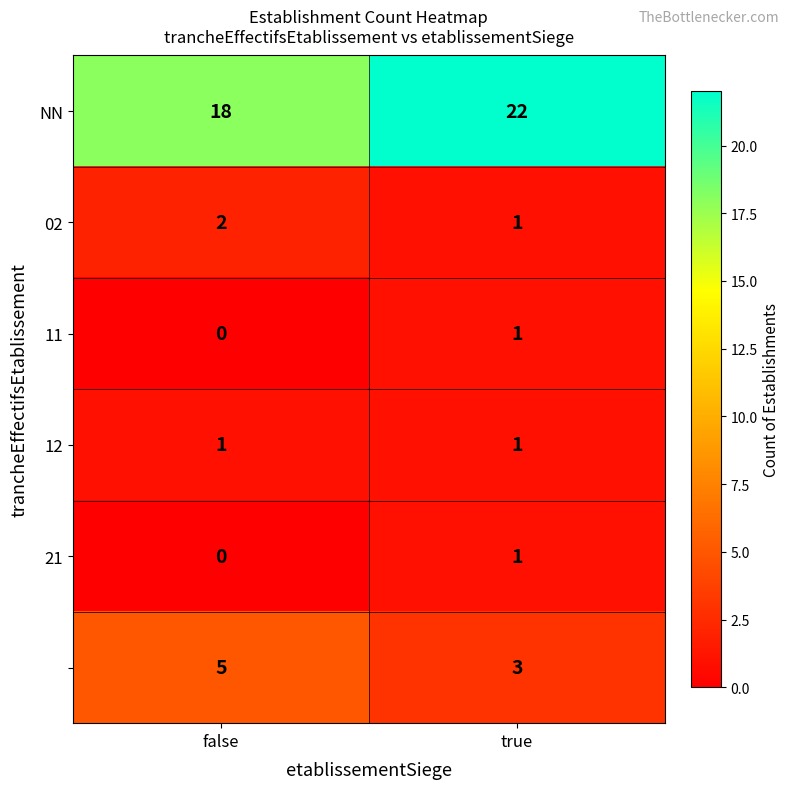

What is the greatest value displayed?

22